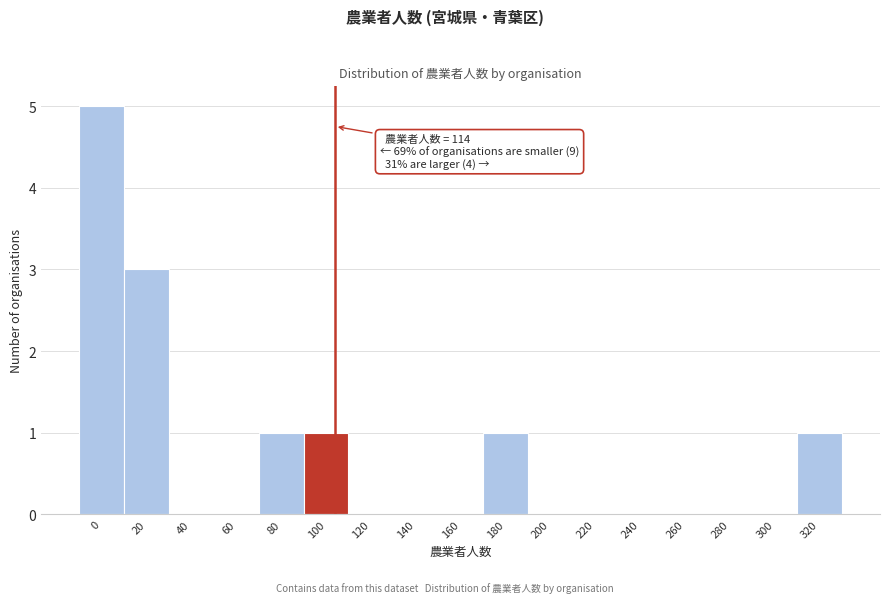

Reading left to right, what are all the values shown in this chart?

0=5	20=3	40=0	60=0	80=1	100=1	120=0	140=0	160=0	180=1	200=0	220=0	240=0	260=0	280=0	300=0	320=1